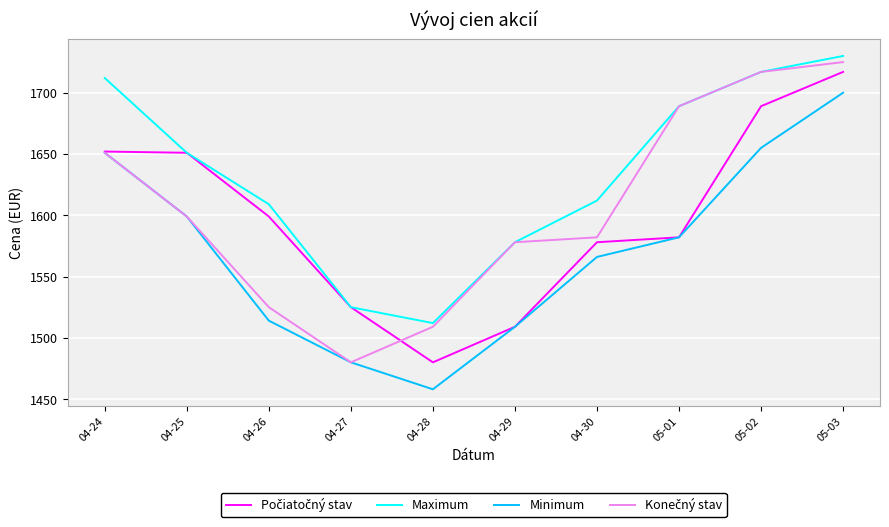

The value of Maximum at 04-28 is 1512. True or false?

True